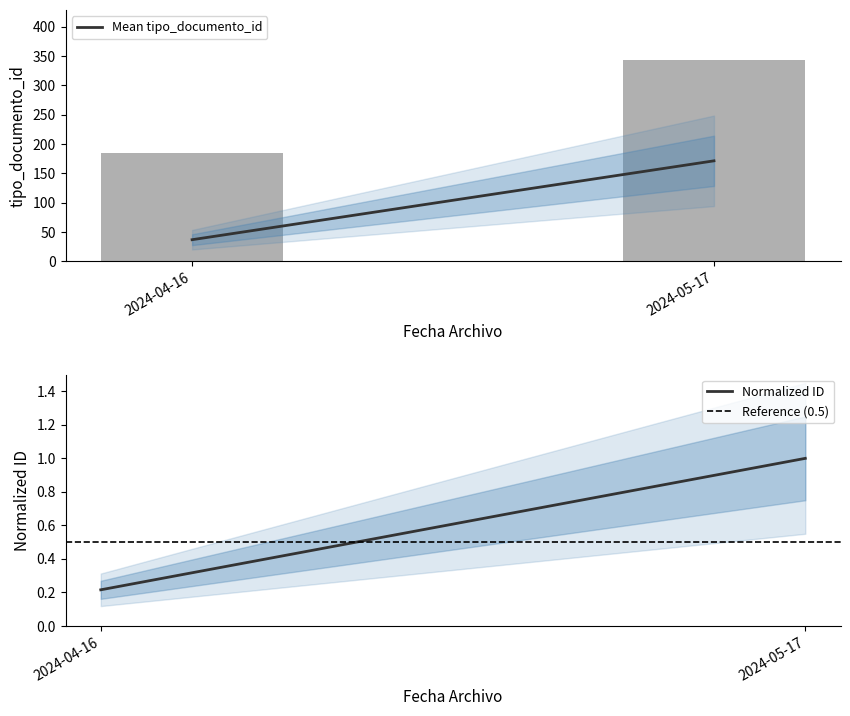

Are the bars grouped side by side (vs. stacked)?

Yes